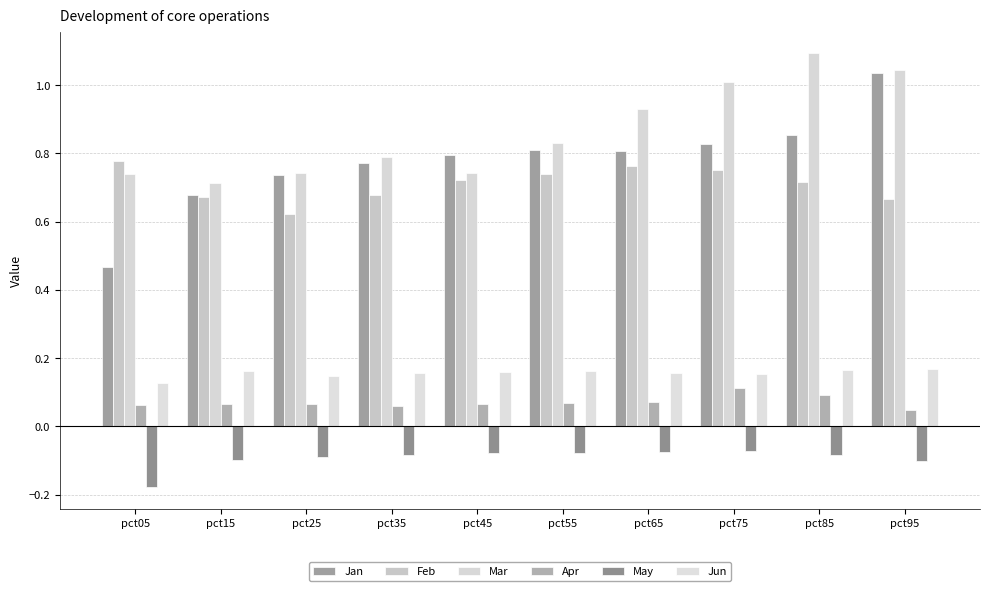

At which label is Jun closest to 0?

pct05